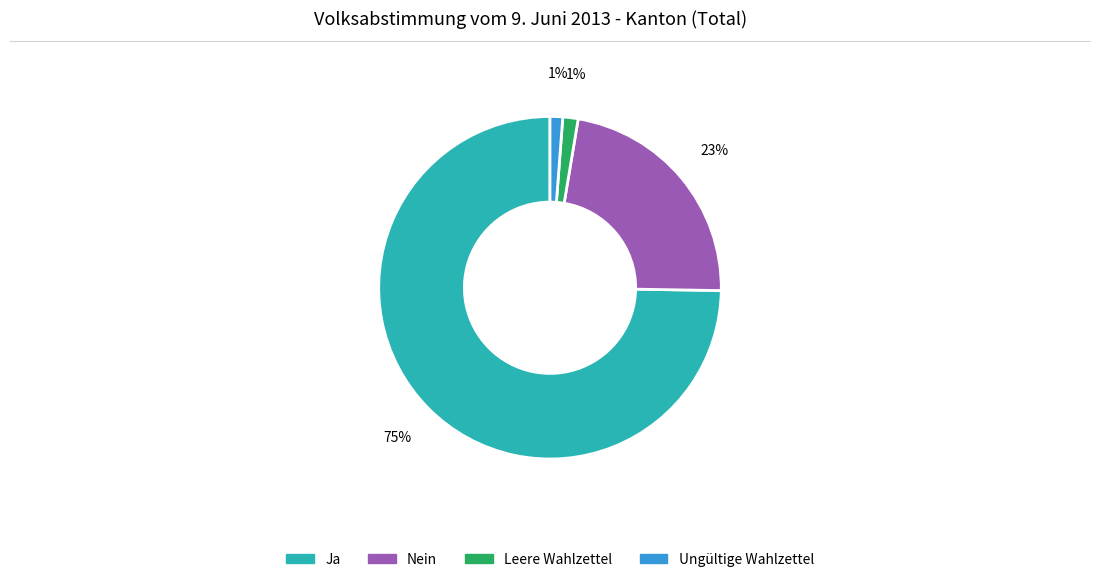

How many segments does this pie chart have?

4